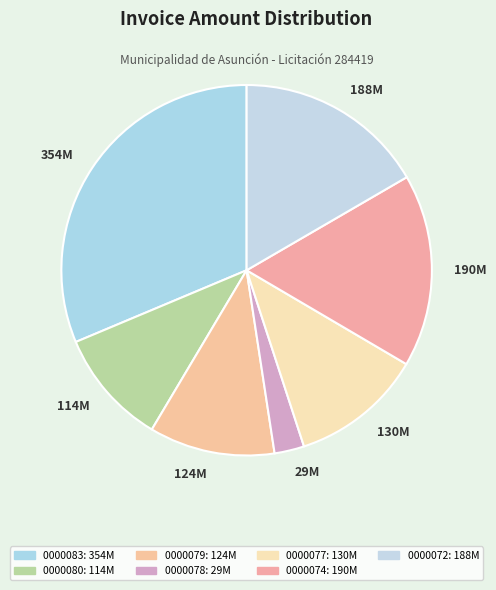

How many segments does this pie chart have?

7